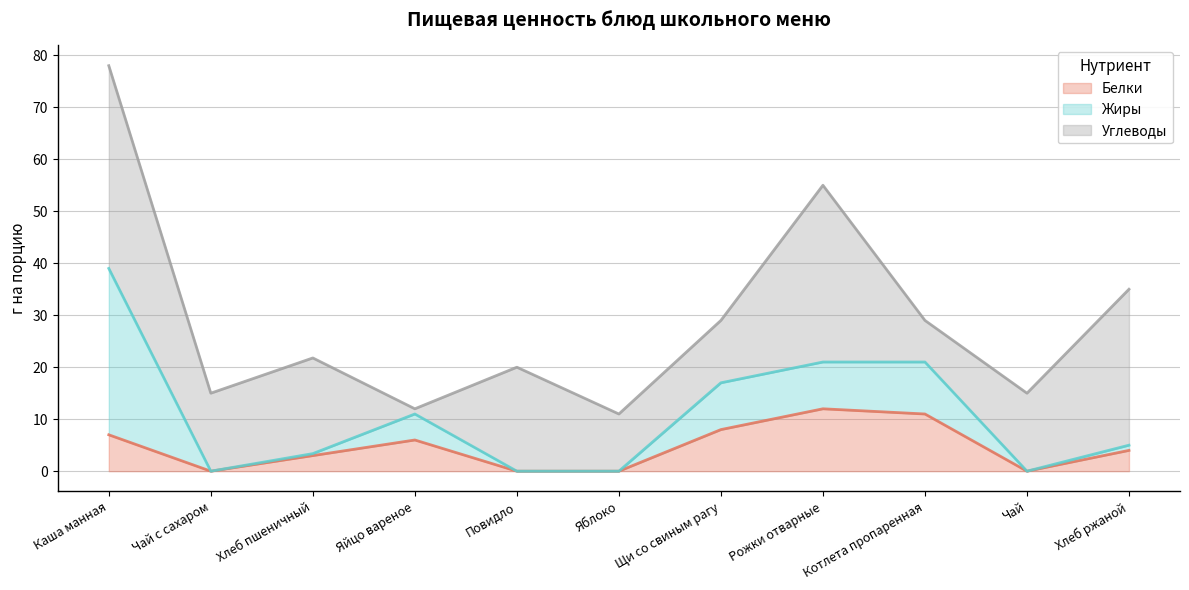

What are all the series names shown in the legend?

Белки, Жиры, Углеводы